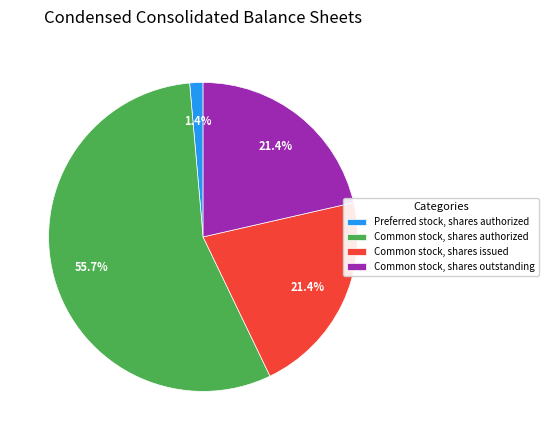

What is the ratio of the value at Common stock, shares issued to the value at Common stock, shares authorized?

0.4